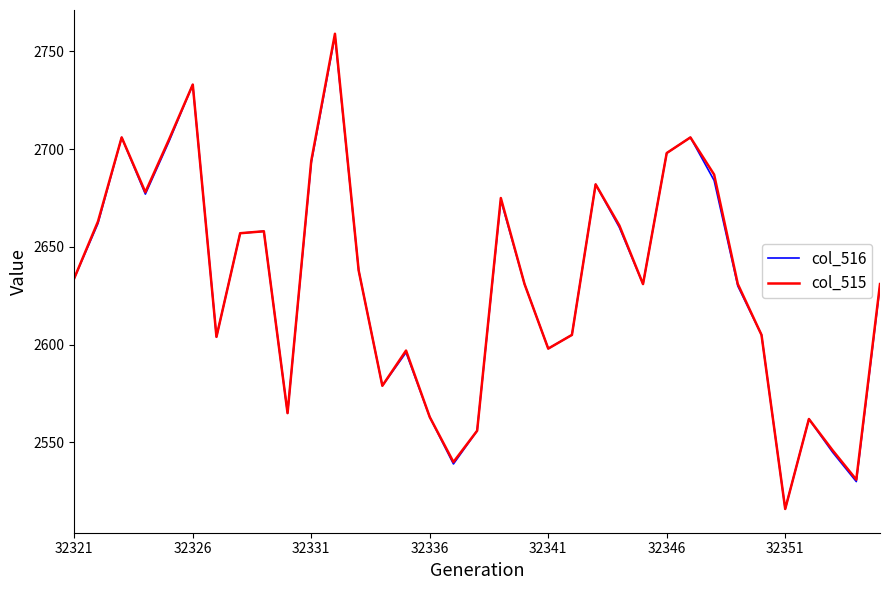

Which series has the widest spread of values?

col_515